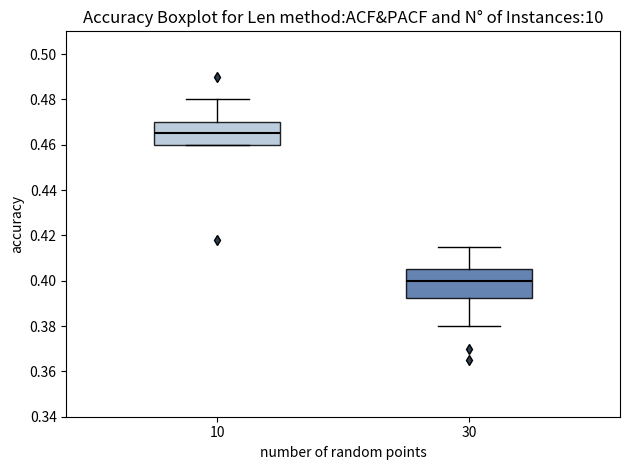

Which box is the tallest, from its lower edge to its upper edge?

30